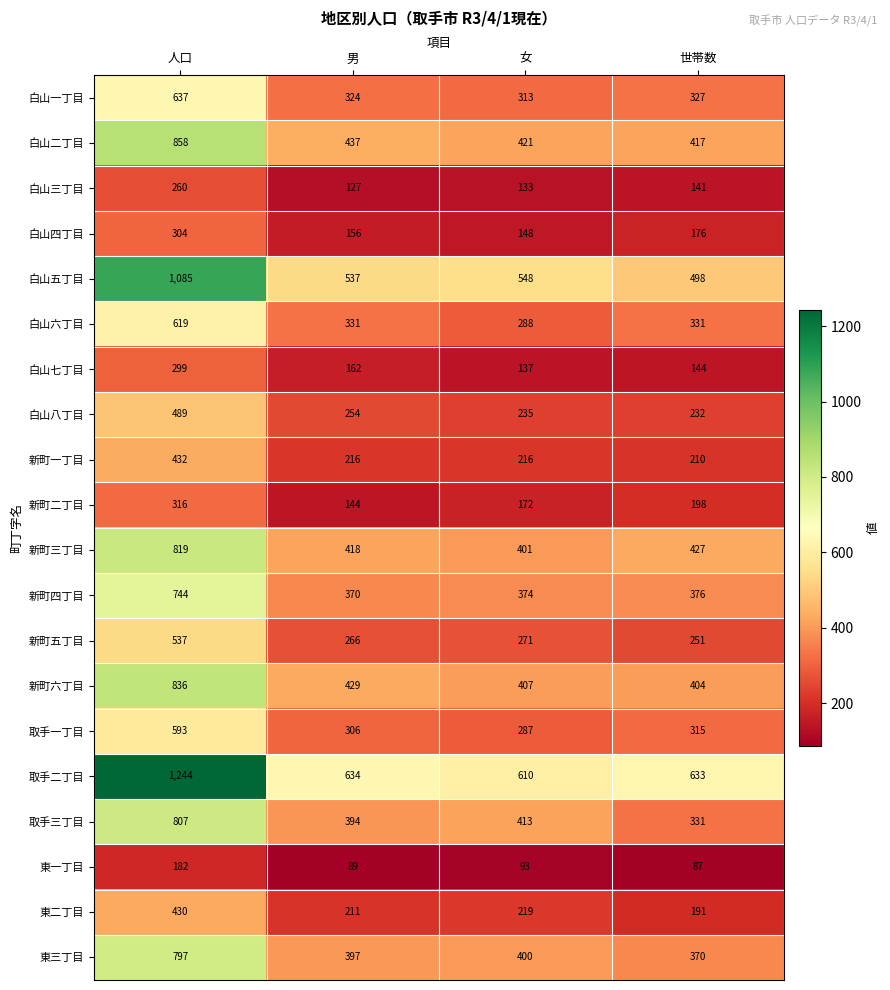

Which series has the largest total across all categories?

取手二丁目